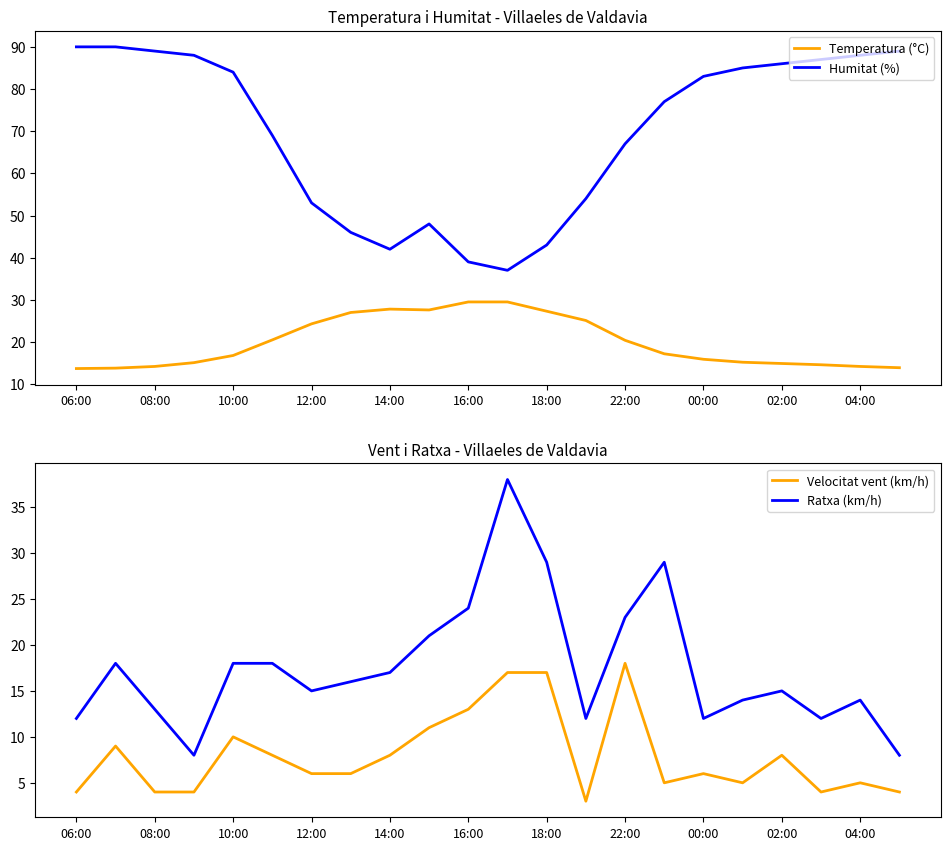

What is the total value across all series at 15?

128.2